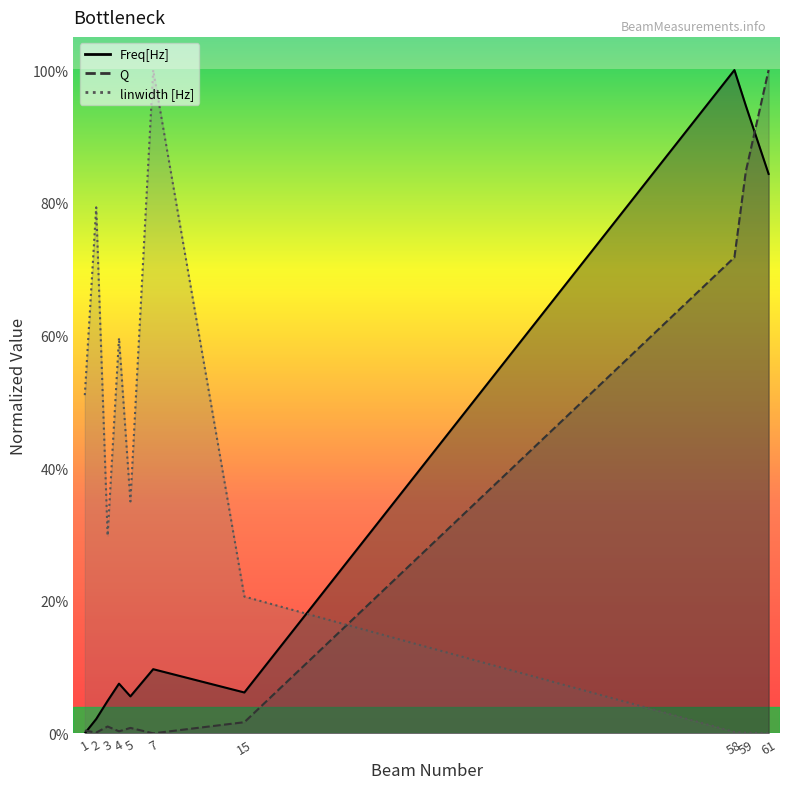

Rank the series at 59 from highest to lowest value.

Freq[Hz], Q, linwidth [Hz]